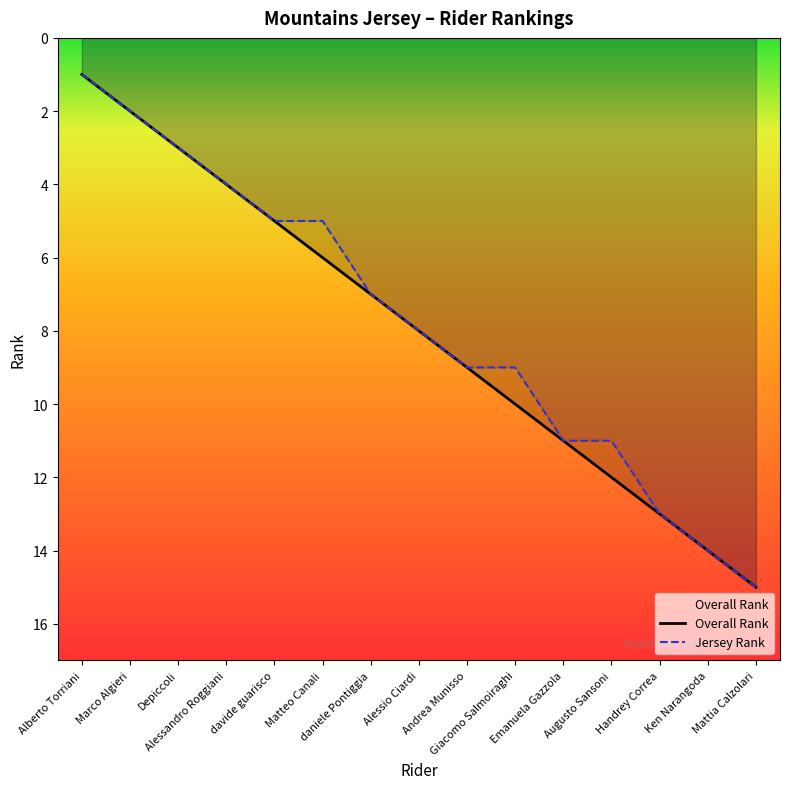

At which label is Overall Rank closest to 8?

Alessio Ciardi